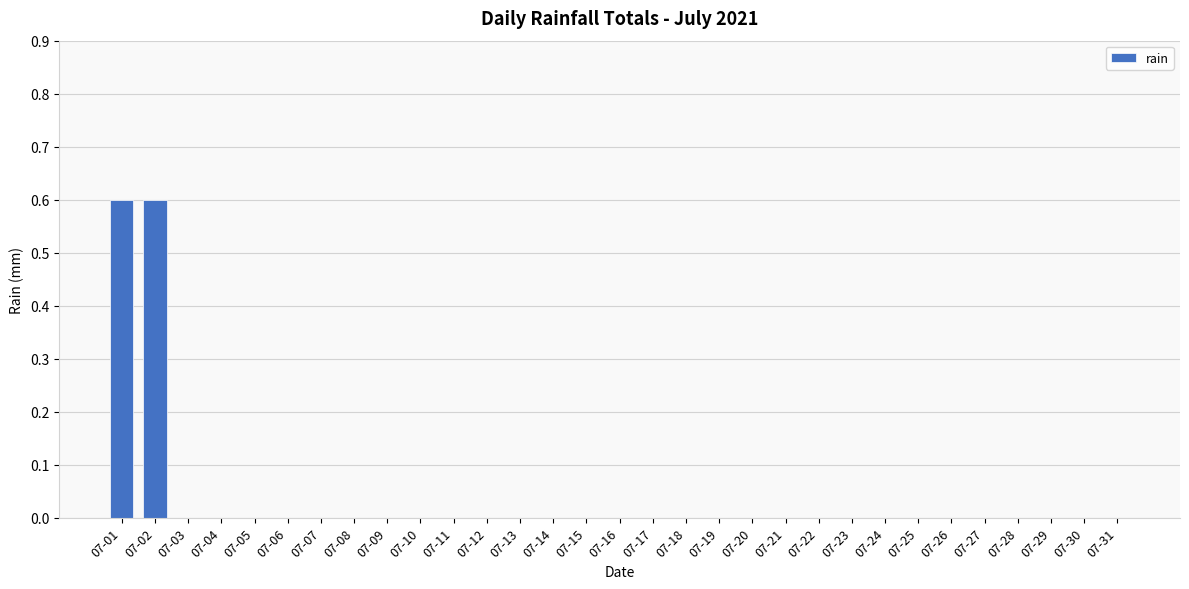

Reading left to right, what are all the values shown in this chart?

0.6	0.6	0.0	0.0	0.0	0.0	0.0	0.0	0.0	0.0	0.0	0.0	0.0	0.0	0.0	0.0	0.0	0.0	0.0	0.0	0.0	0.0	0.0	0.0	0.0	0.0	0.0	0.0	0.0	0.0	0.0